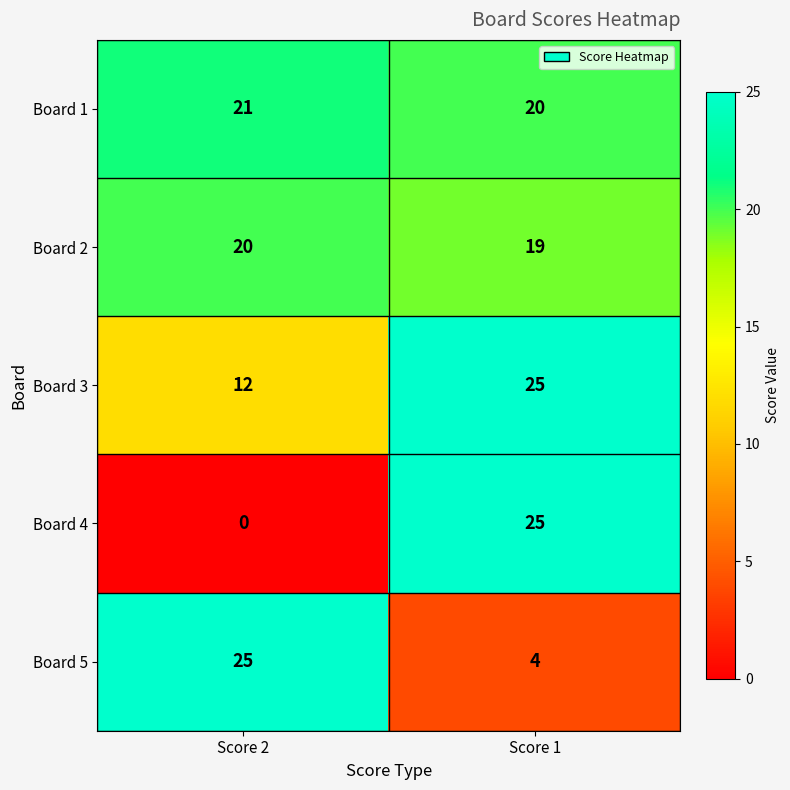

At how many categories does at least one series exceed 3?

2